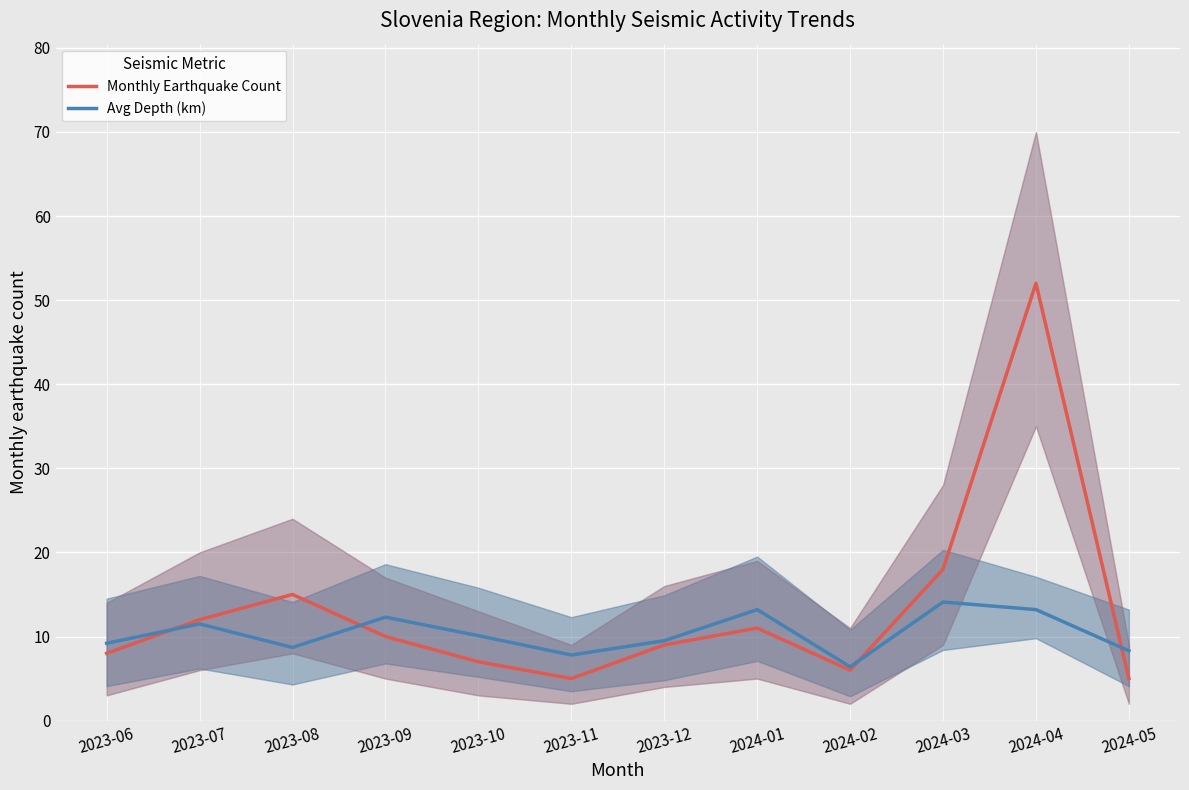

Is the value of Monthly Earthquake Count at 2023-09 greater than the value of Avg Depth (km) at 2023-10?

No